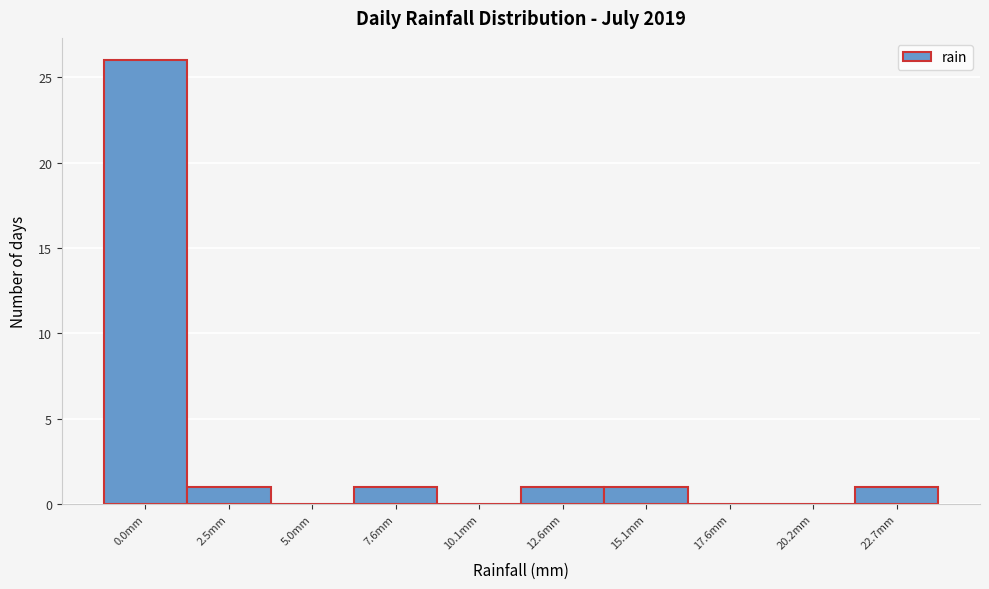

Reading left to right, list all the values displayed in this chart.

0.0mm=26	2.5mm=1	5.0mm=0	7.6mm=1	10.1mm=0	12.6mm=1	15.1mm=1	17.6mm=0	20.2mm=0	22.7mm=1